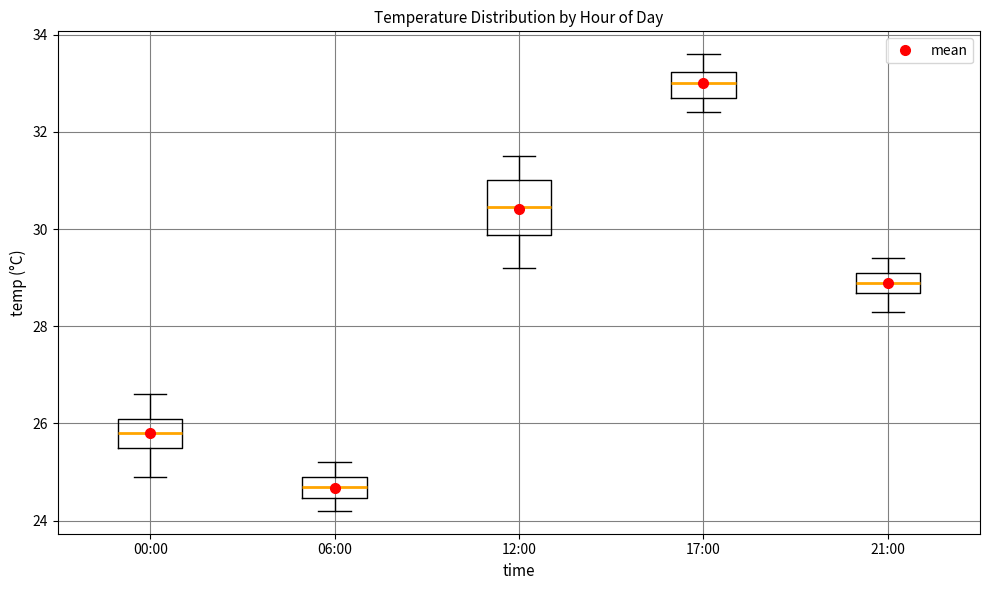

Where does the median line of the box for 17:00 sit on the y-axis? The values are not printed on the chart, so give them approximately, as read against the axis.

33.0